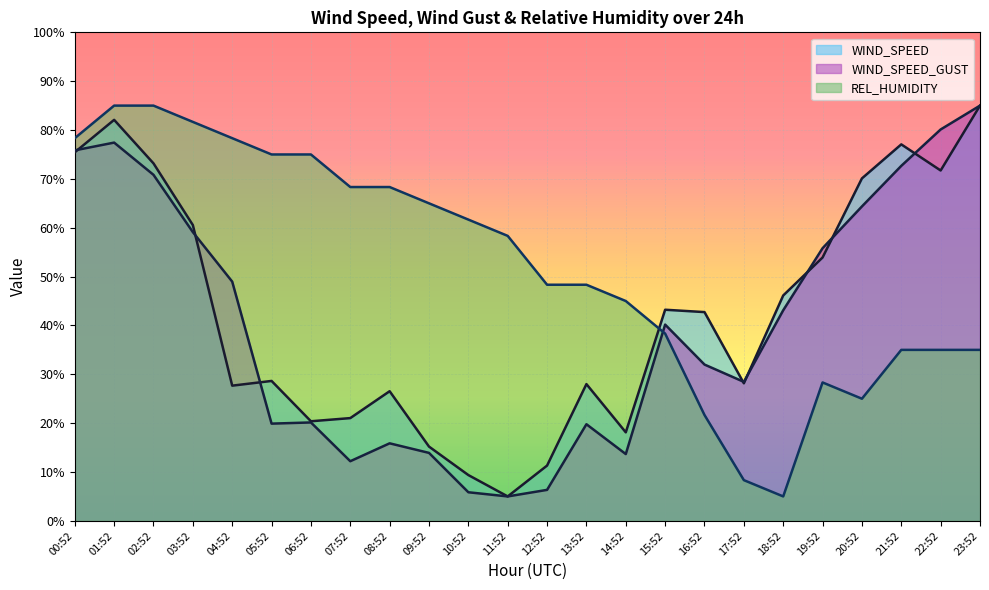

How many values in the WIND_SPEED series exceed 42?

12